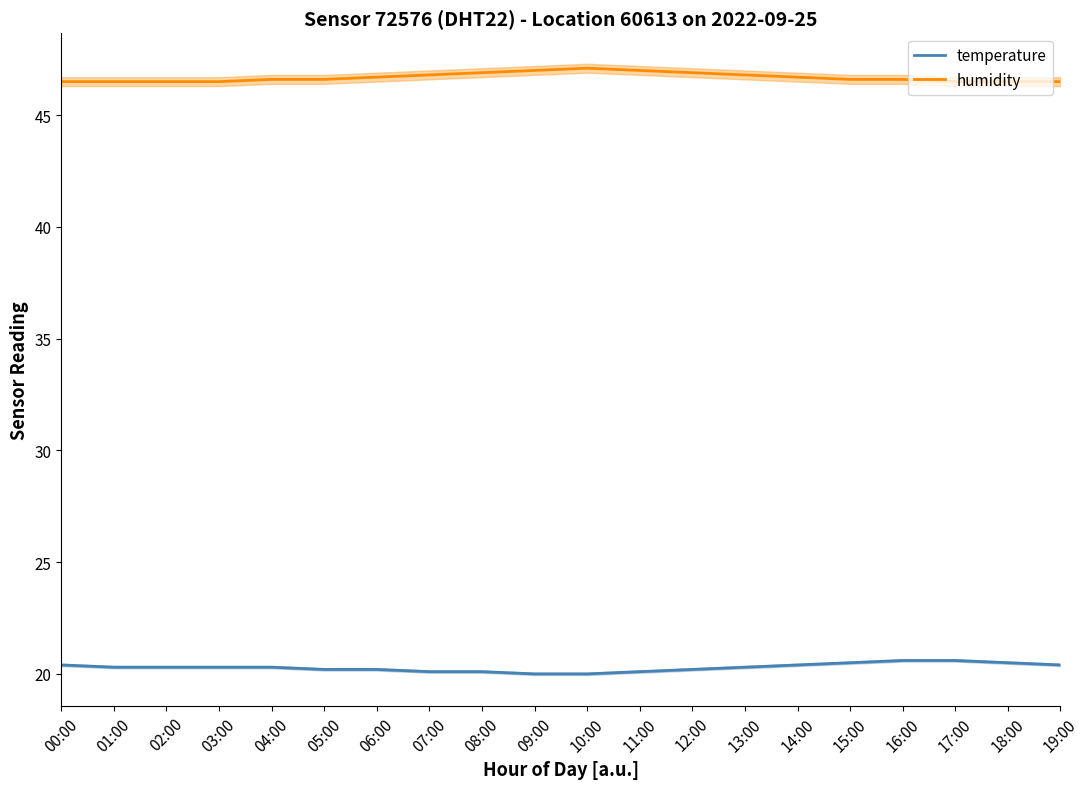

What are all the series names shown in the legend?

temperature, humidity